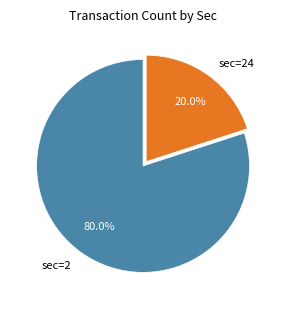

Is there any slice that represents more than half of the pie?

Yes